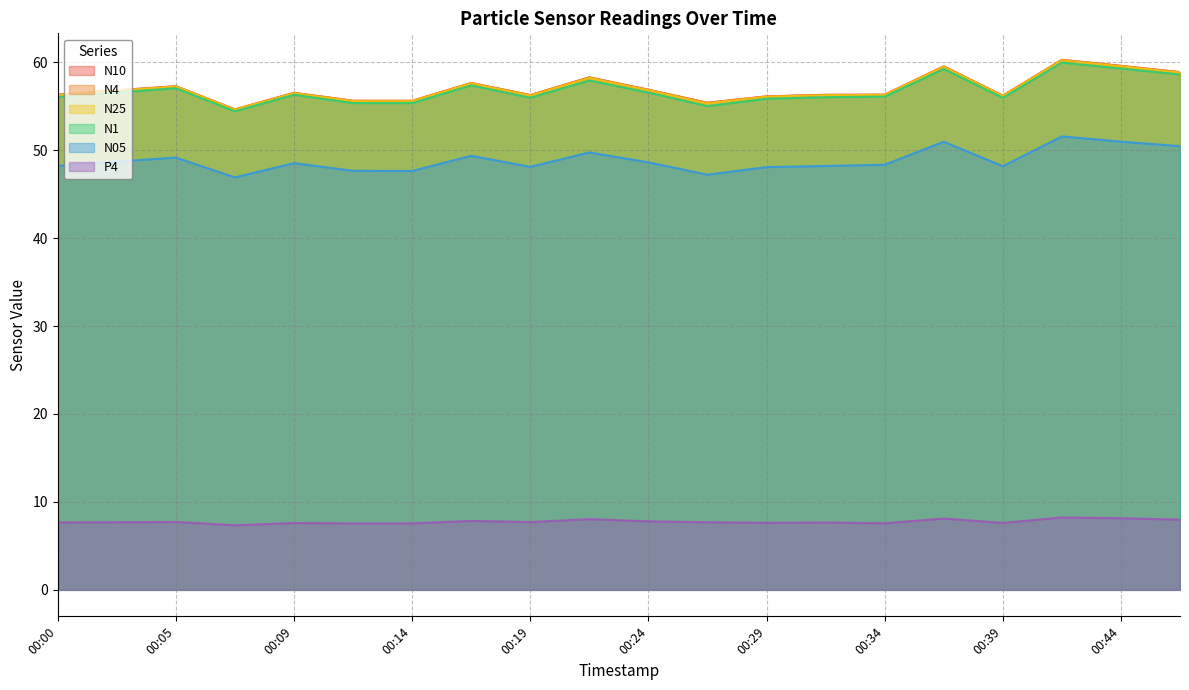

True or false: N4 and N05 cross at least once.

False